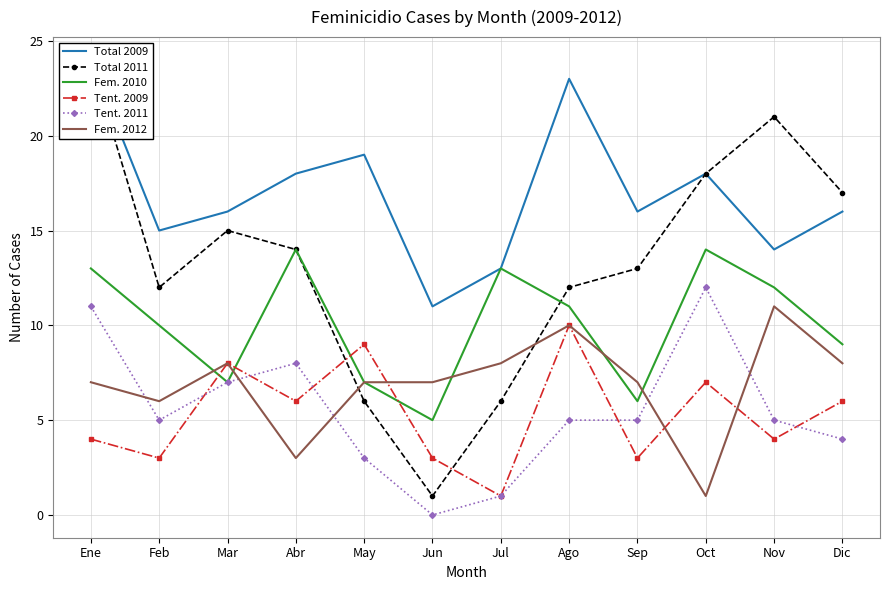

In Fem. 2010, how many points are lower than both neighbors (excluding endpoints)?

3